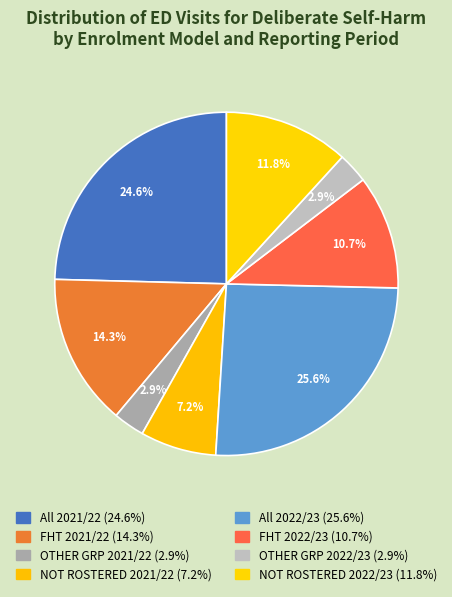

The OTHER GRP 2022/23 slice represents 3% of the pie. True or false?

True